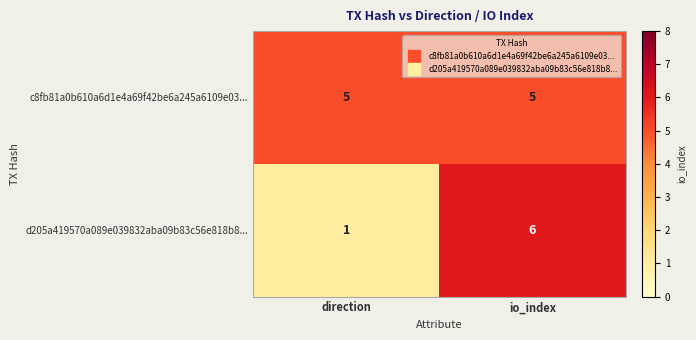

Is it true that c8fb81a0b610a6d1e4a69f42be6a245a6109e03... equals 8 at io_index?

False